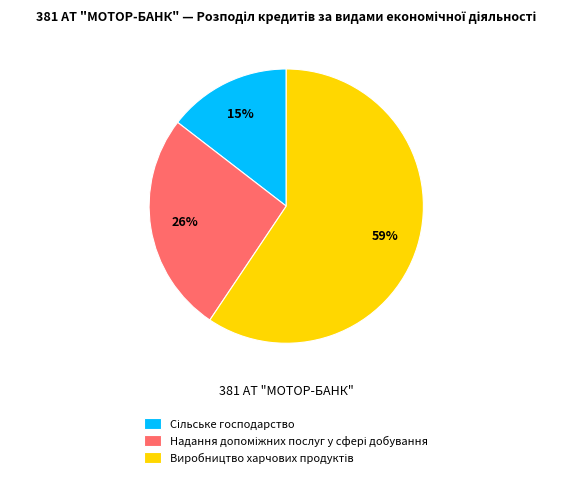

How many slices are in this pie chart?

3